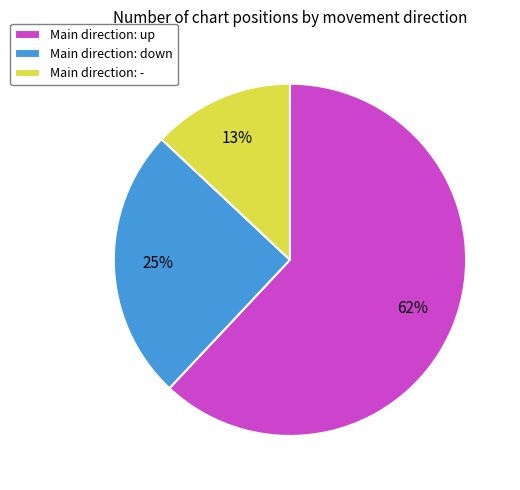

Does any single category account for the majority?

Yes